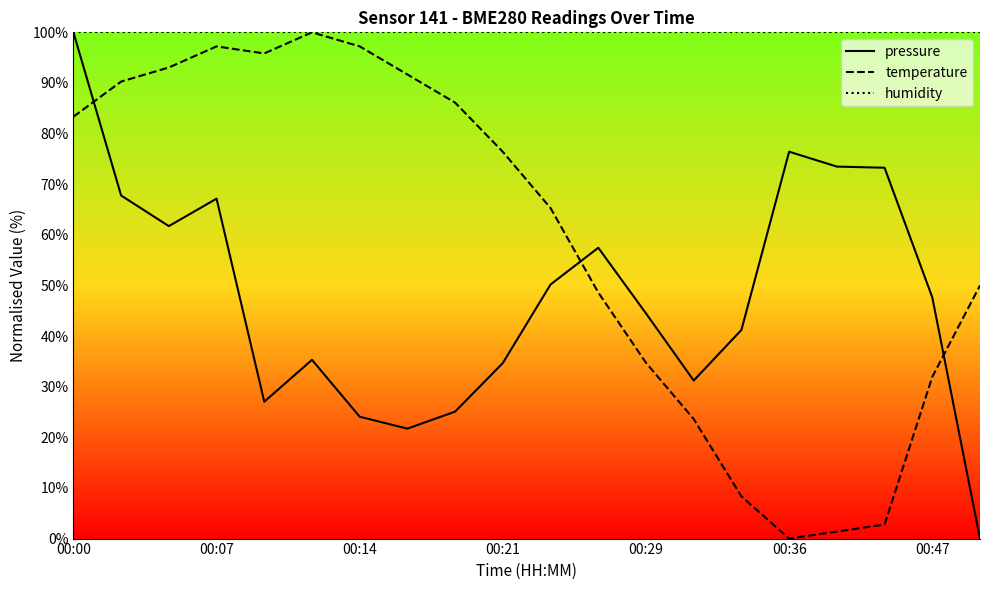

What are all the series names shown in the legend?

pressure, temperature, humidity